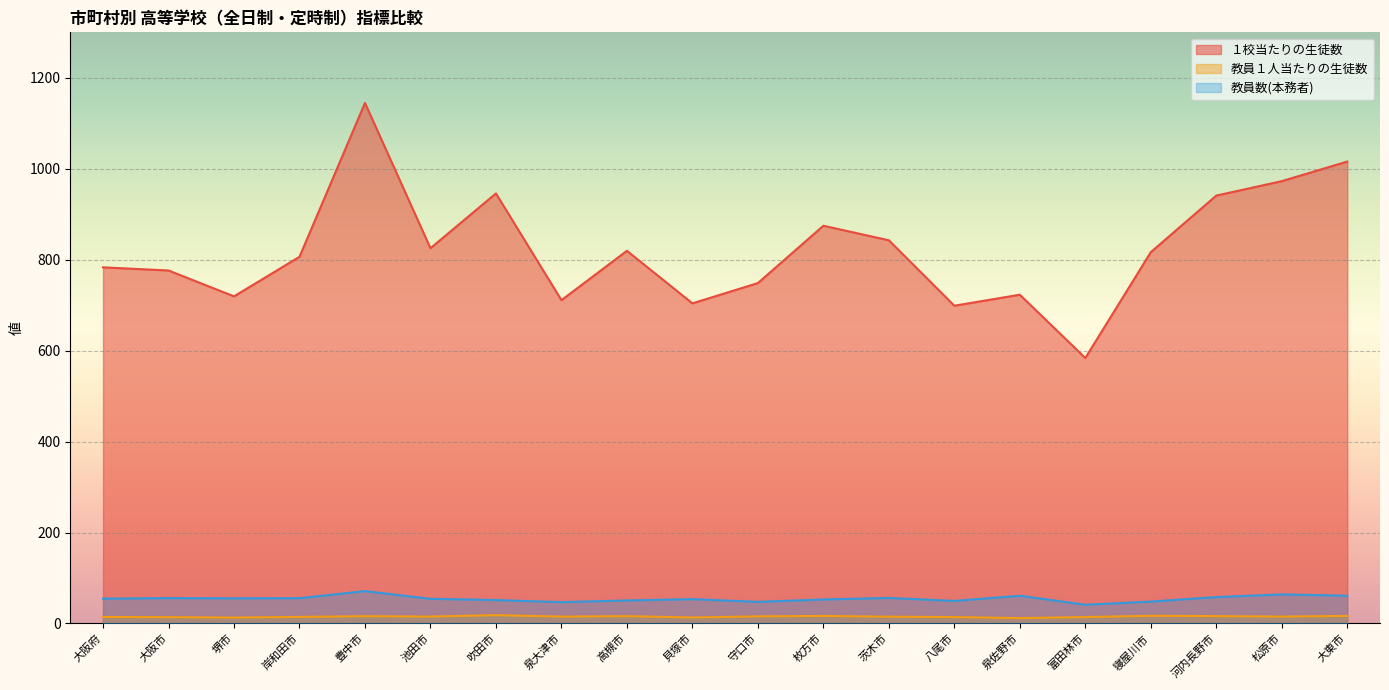

How many lines are shown in the chart?

3